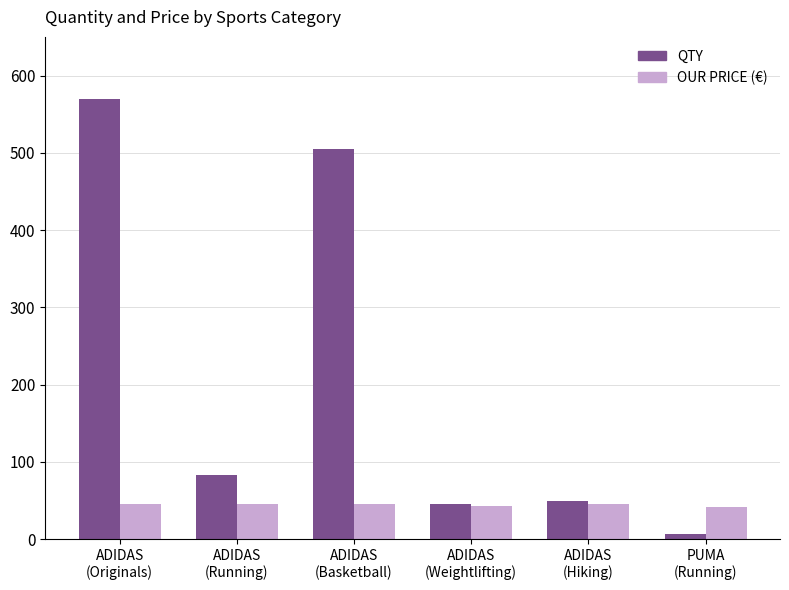

What is the highest value of the OUR PRICE (€) series?

45.6